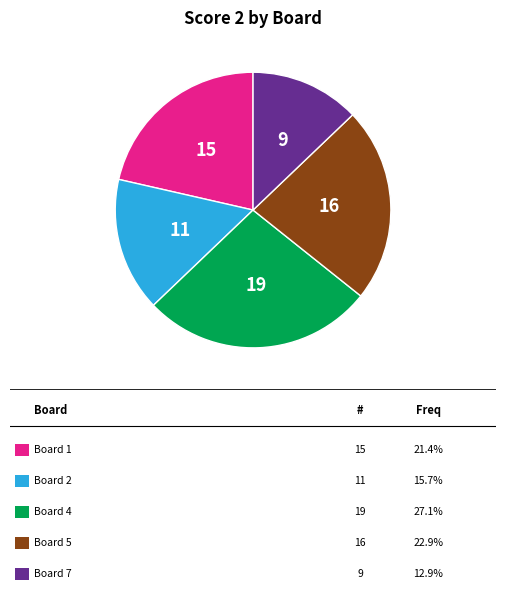

Is there a majority slice in this chart?

No